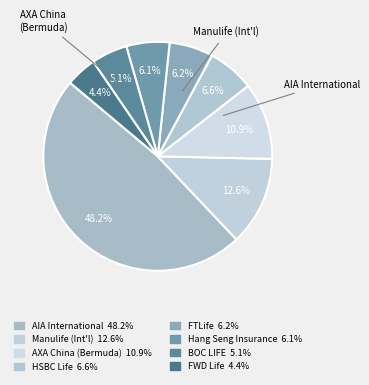

How many segments does this pie chart have?

8